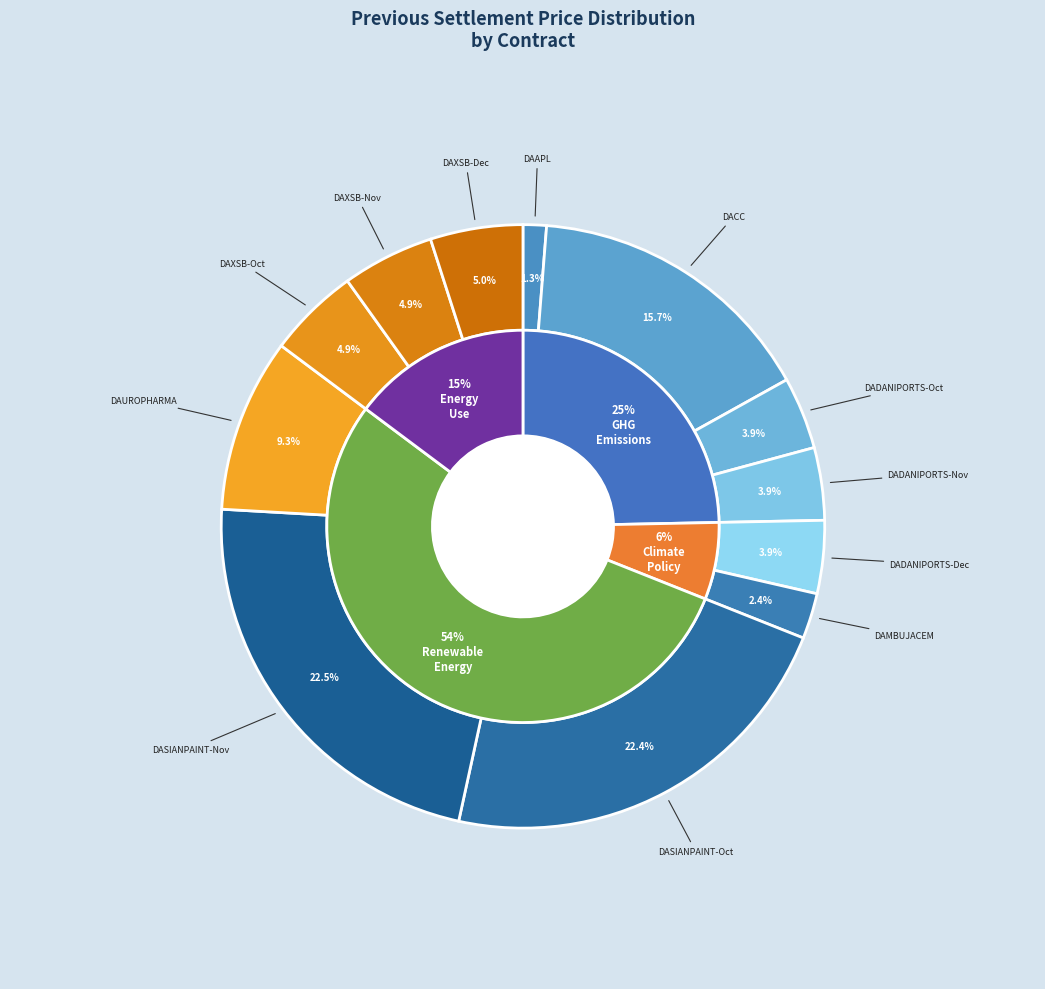

How many slices are in this pie chart?

12